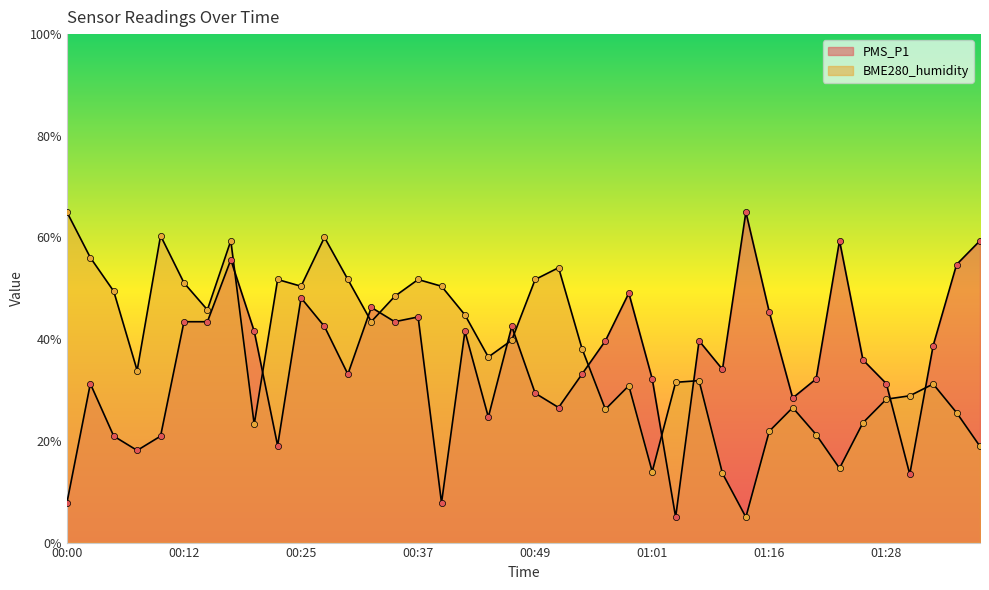

Is the value of BME280_humidity at 00:22 greater than the value of PMS_P1 at 01:26?

Yes